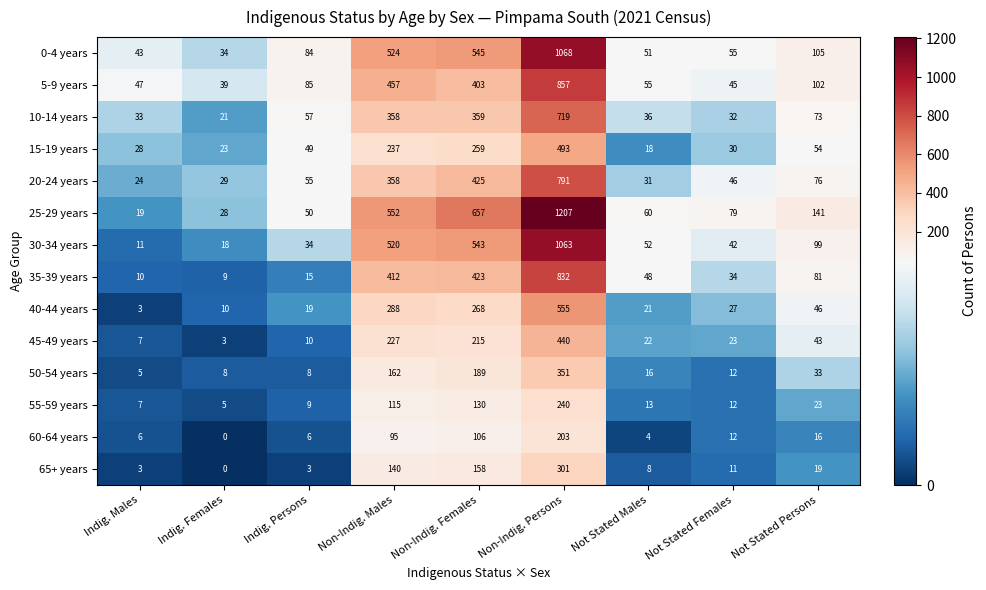

Which category has the highest value in the 50-54 years series?

Non-Indig. Persons